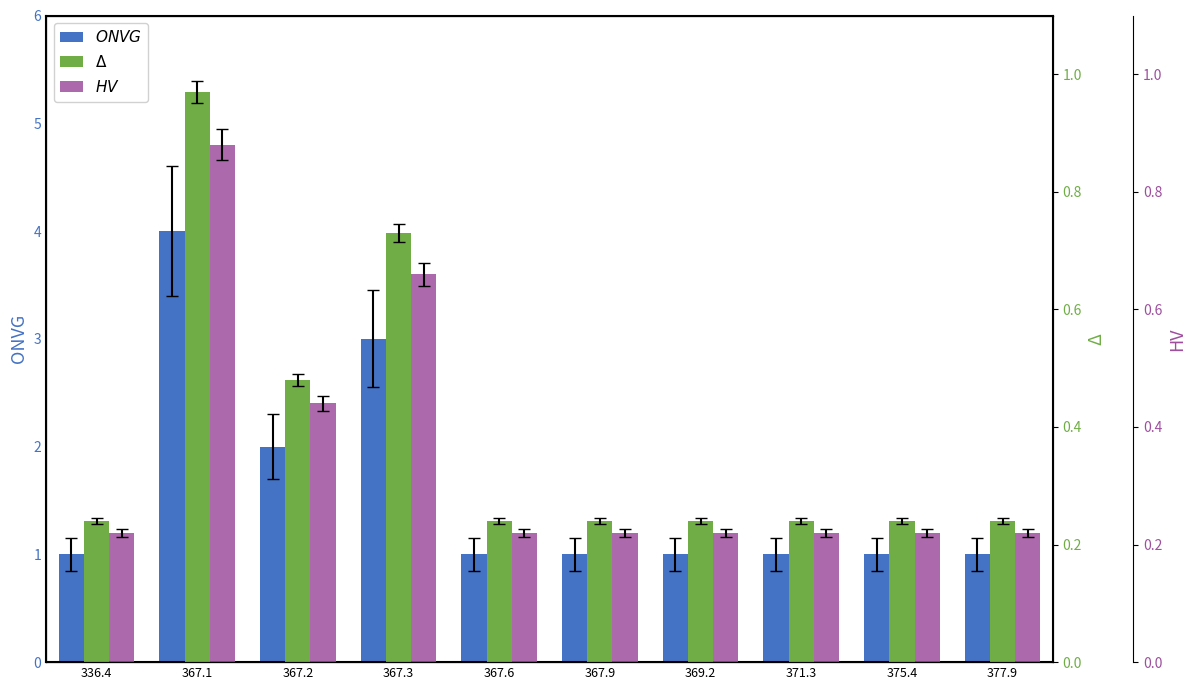

What are all the series names shown in the legend?

ONVG, Δ, HV